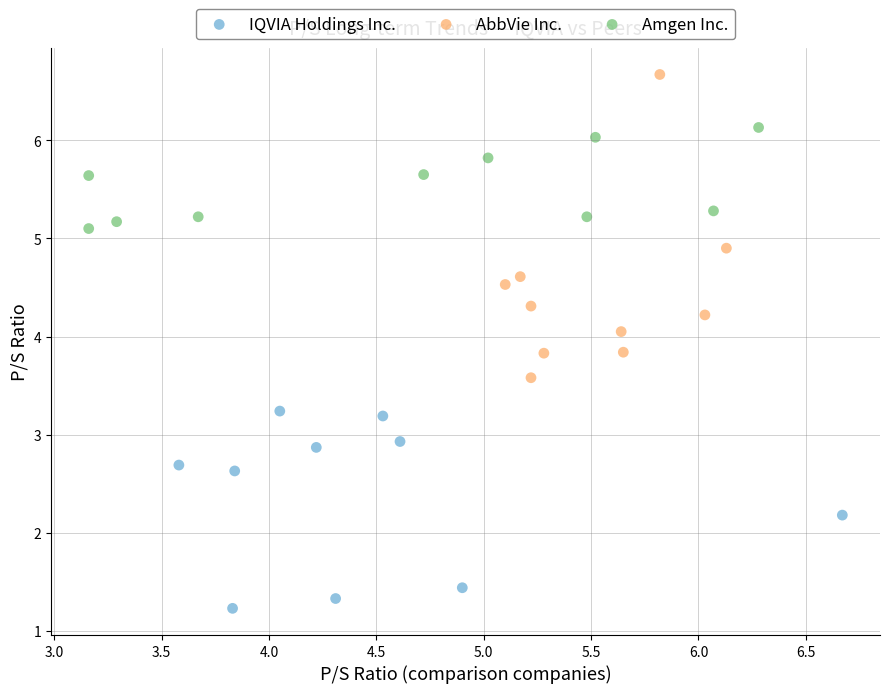

Which series reaches the minimum Y coordinate?

IQVIA Holdings Inc.